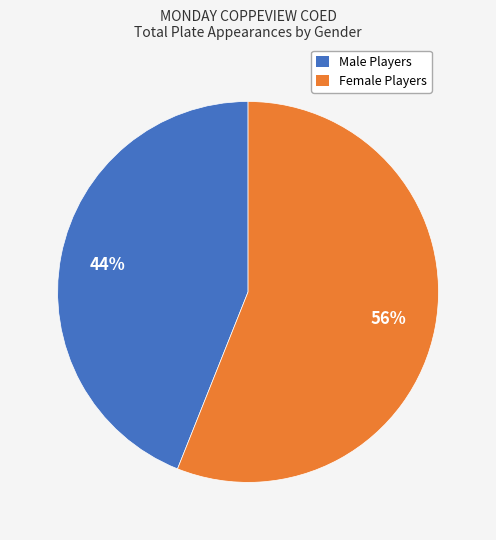

Does any single category account for the majority?

Yes